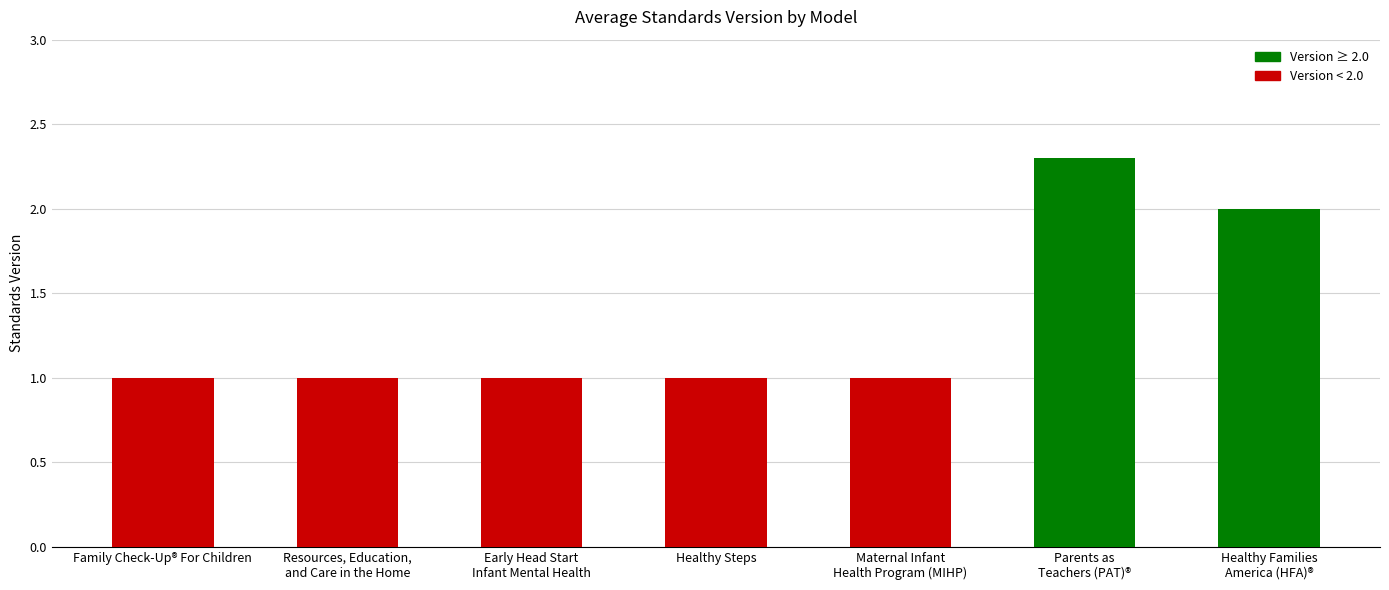

Reading left to right, list all the values displayed in this chart.

Family Check-Up® For Children=1.0	Resources, Education,
and Care in the Home=1.0	Early Head Start
Infant Mental Health=1.0	Healthy Steps=1.0	Maternal Infant
Health Program (MIHP)=1.0	Parents as
Teachers (PAT)®=2.3	Healthy Families
America (HFA)®=2.0